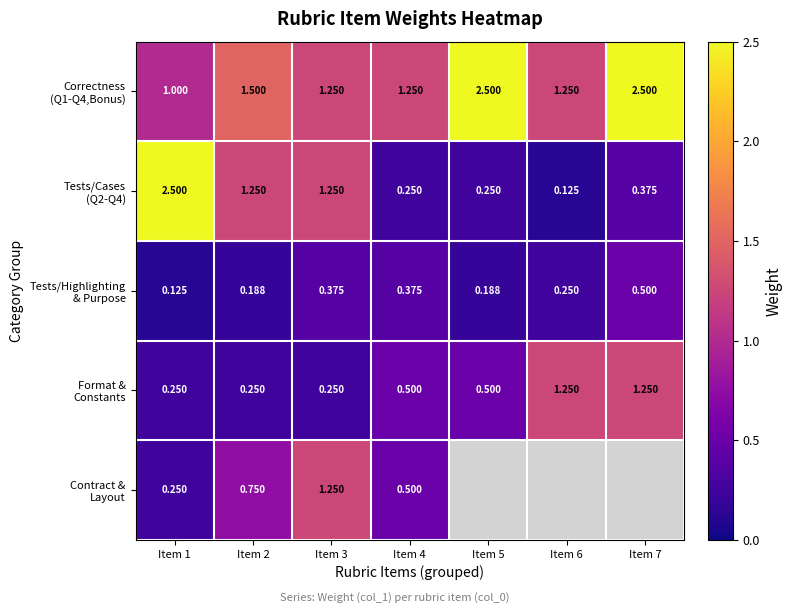

Read the Tests/Highlighting & Purpose value at Item 4.

0.4